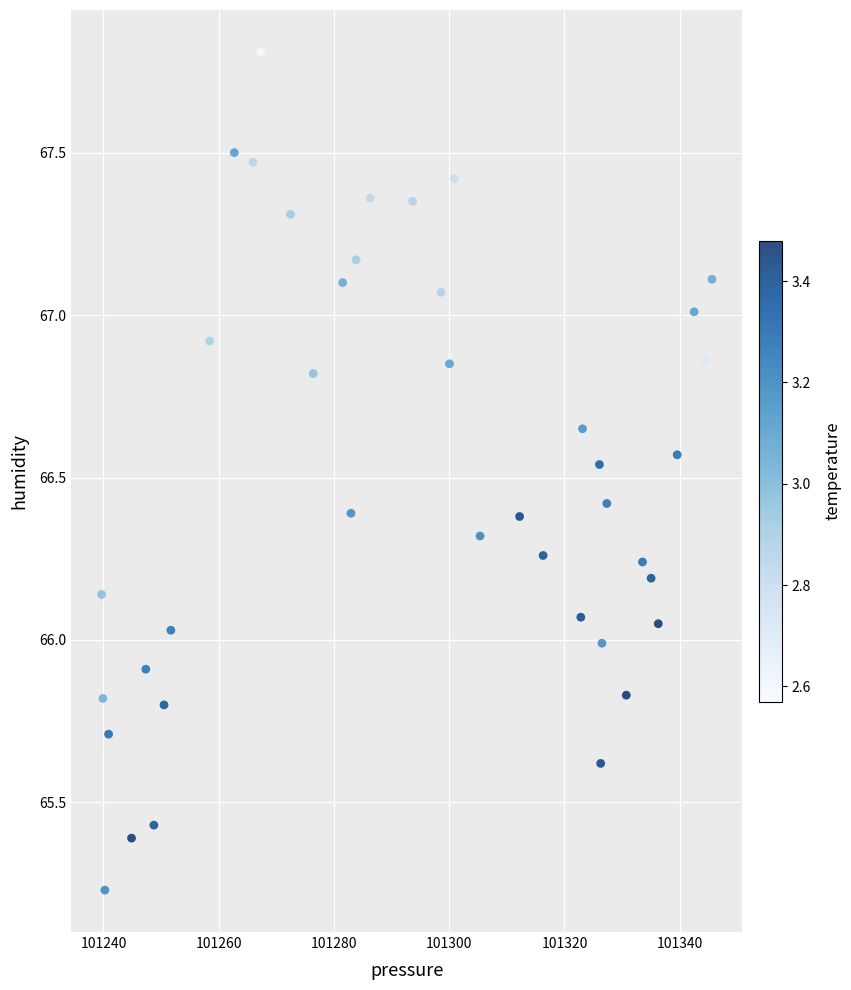

What is the range of Y values (max minus min)?

2.6